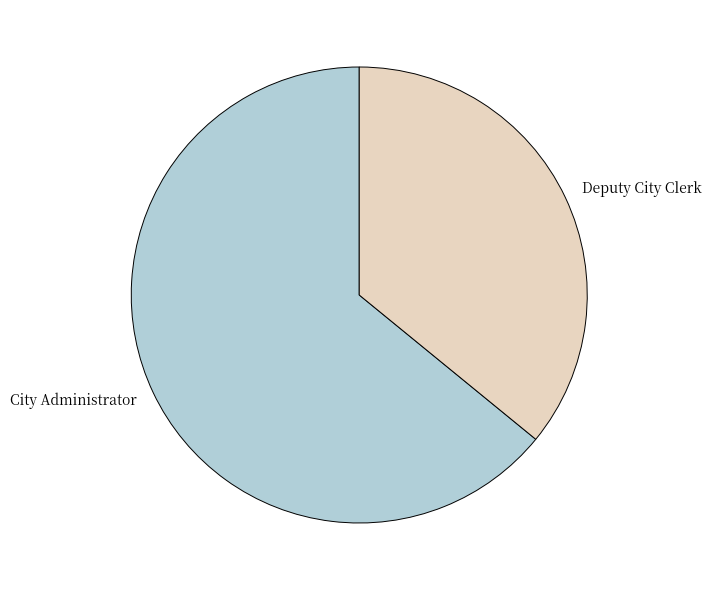

Is the sum of Deputy City Clerk and City Administrator greater than half?

Yes